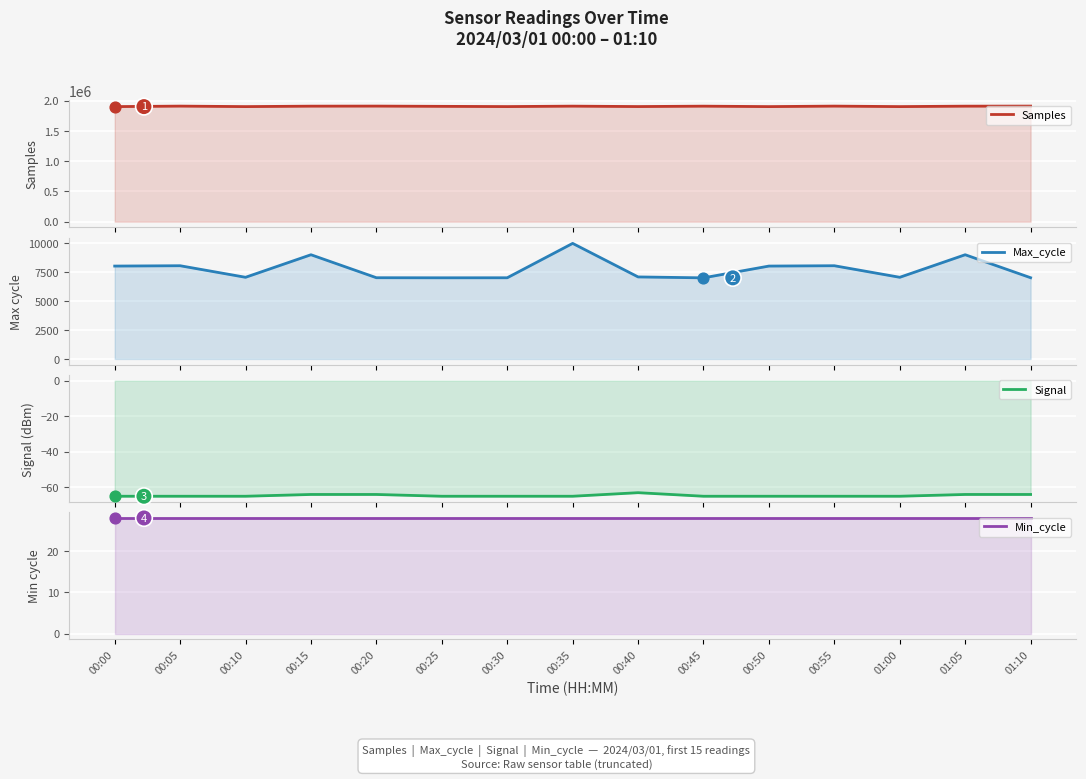

What is the total value across all series at 00:05?

1920068